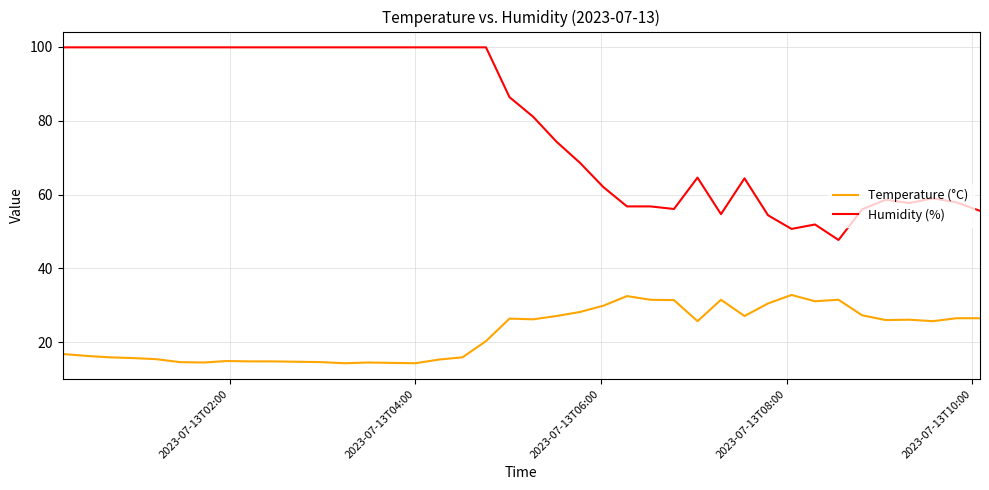

What is the minimum value shown in the chart?

14.3